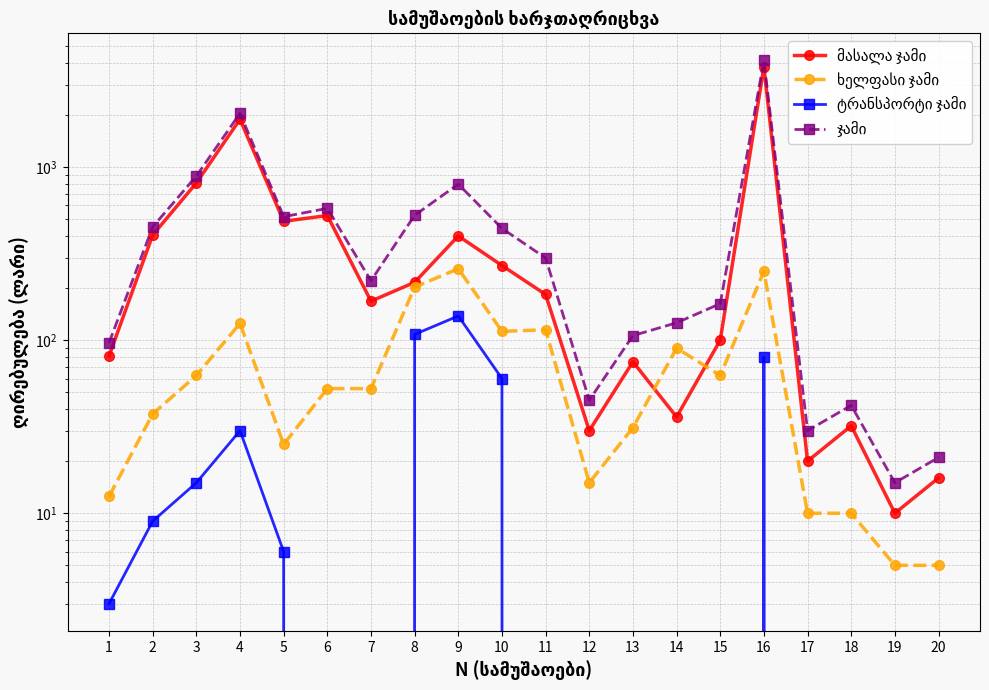

Between 8 and 12, which series saw the biggest shift?

ჯამი